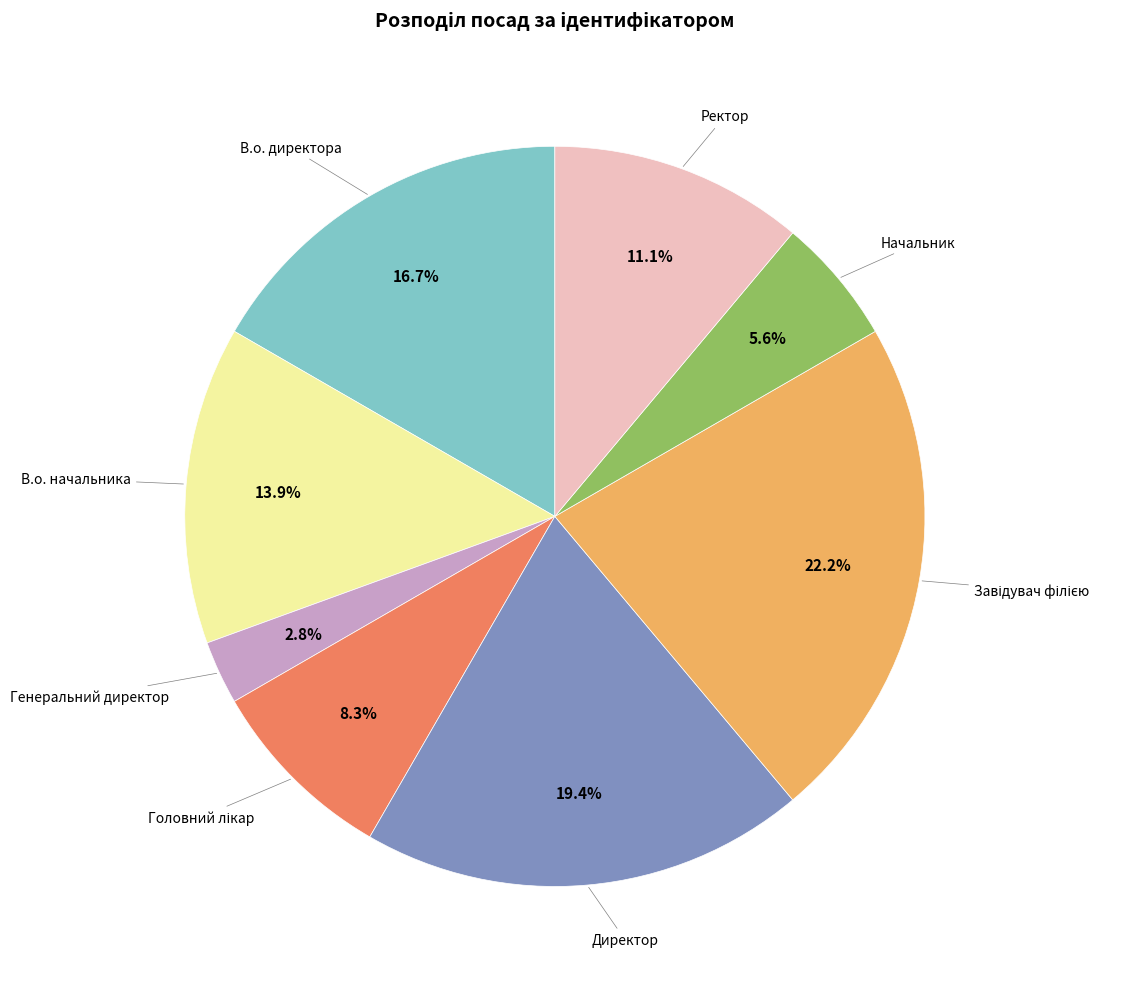

Count the number of slices in the pie.

8